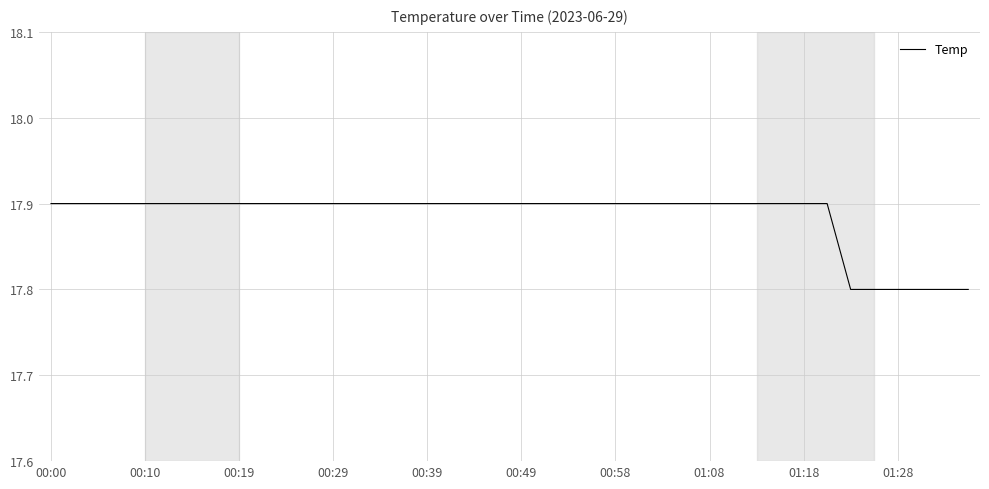

What is the greatest value displayed?

17.9